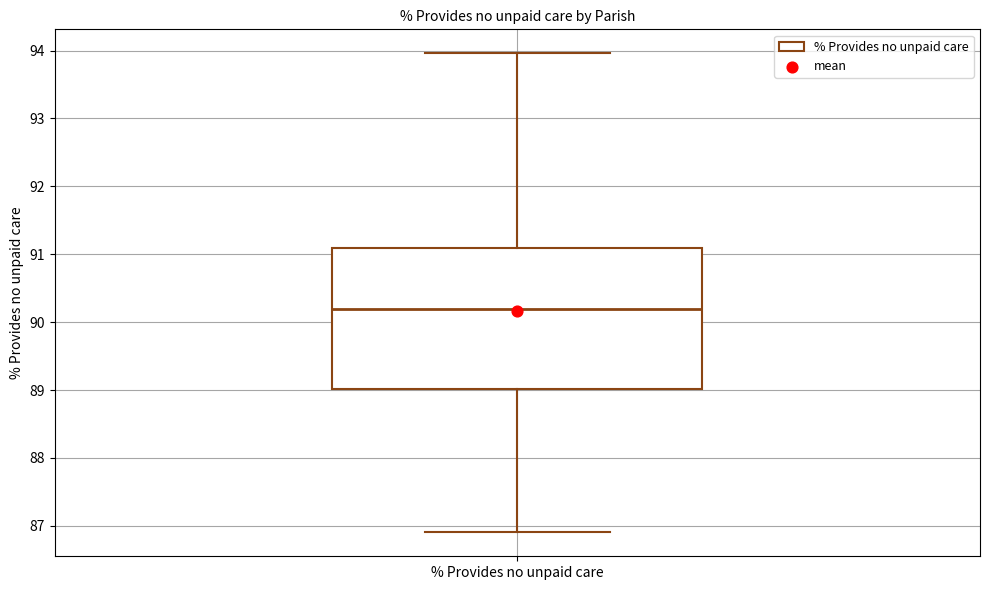

Where is the lower edge of the box for % Provides no unpaid care on the y-axis? The values are not printed on the chart, so give them approximately, as read against the axis.

89.0